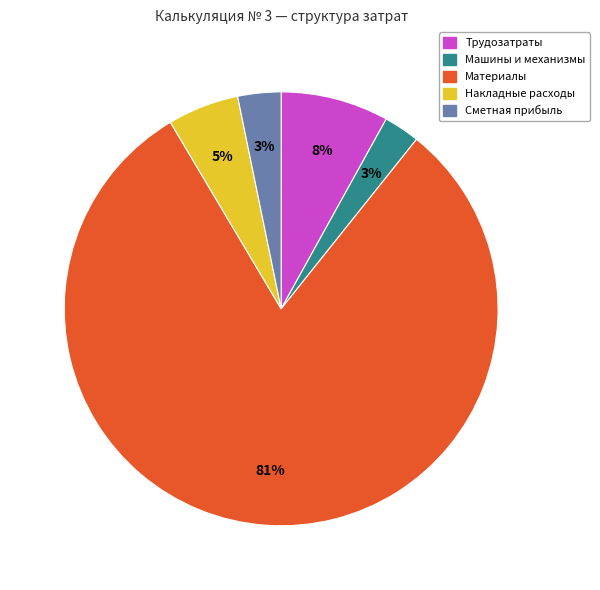

To the nearest percent, what is the average slice percentage?

20%